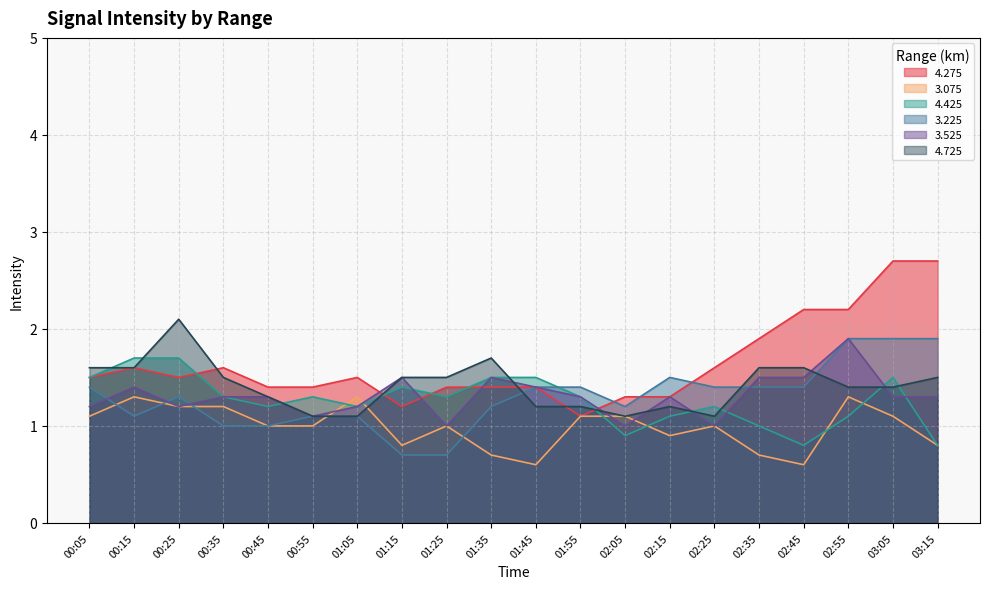

What is the sum of all 3.525 values?

26.2